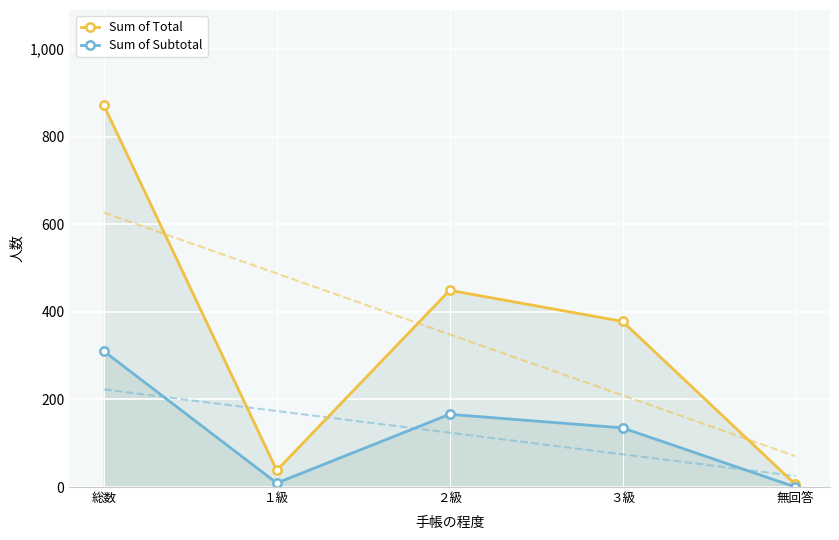

What are all the series names shown in the legend?

Sum of Total, Sum of Subtotal